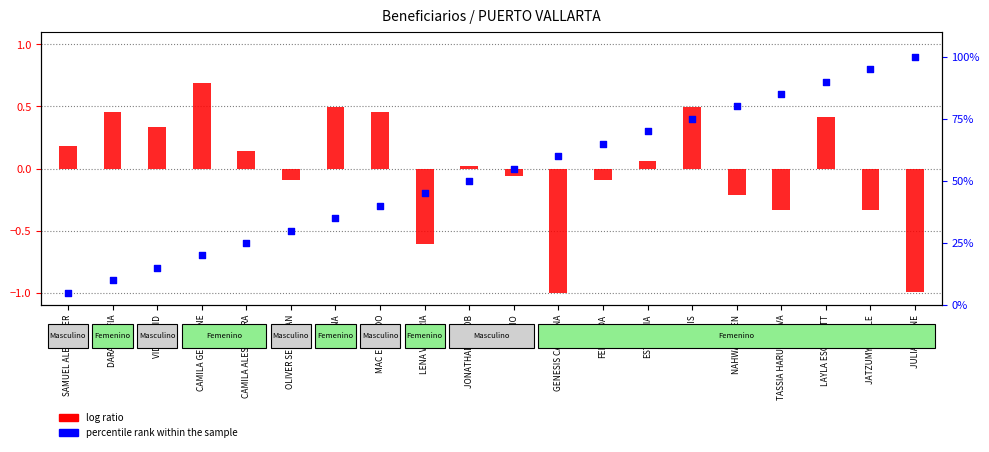

Which series reaches the minimum Y coordinate?

log ratio